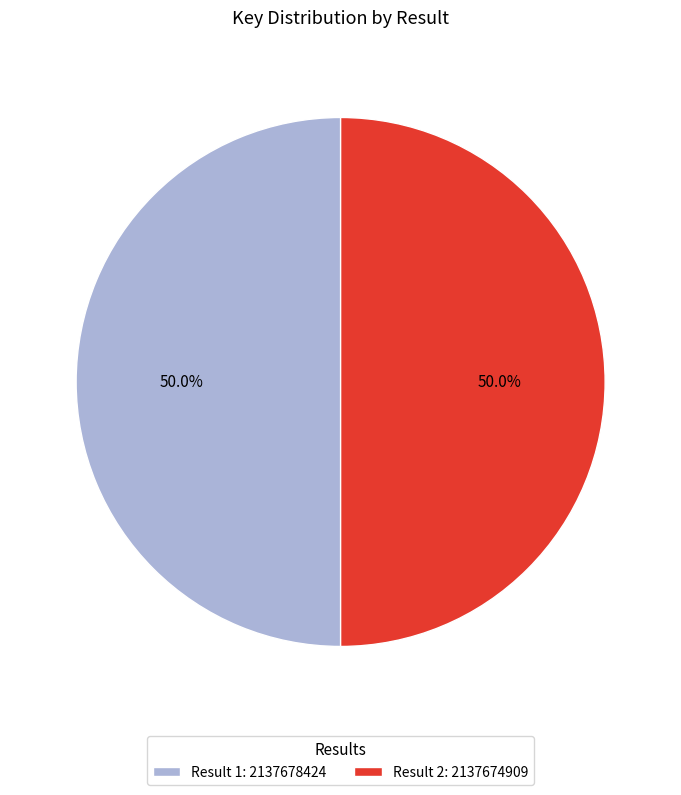

What percentage is NOT represented by Result 1: 2137678424?

50.0%